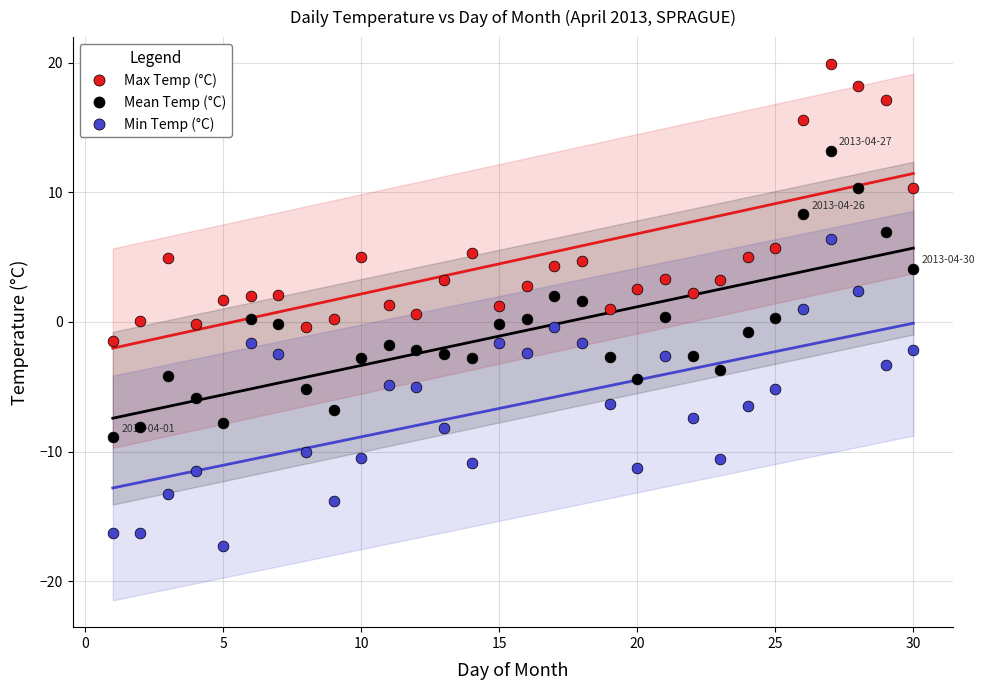

Across all data points, what is the range of X values (max minus min)?

29.0